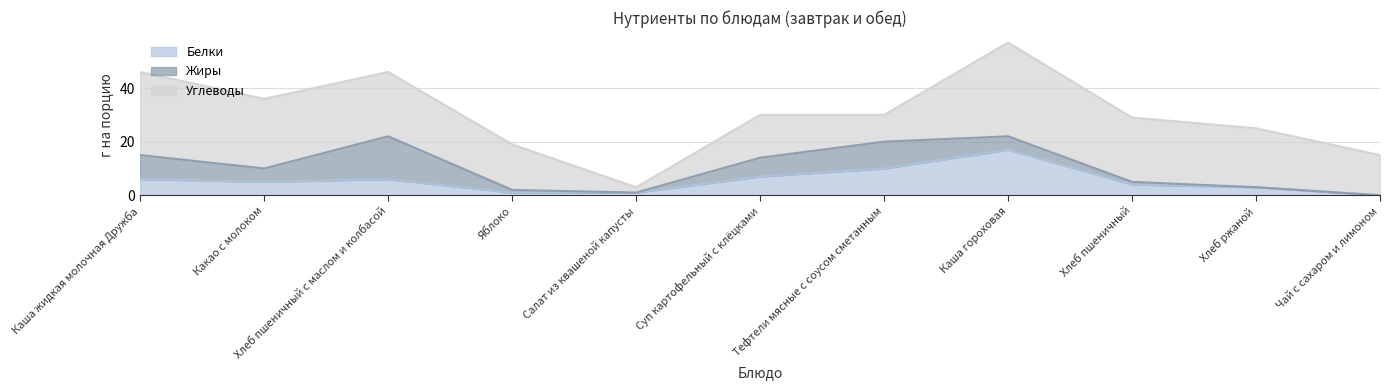

Reading right to left, list all the values displayed in this chart.

Белки: 0	3	4	17	10	7	1	1	6	5	6
Жиры: 0	0	1	5	10	7	0	1	16	5	9
Углеводы: 15	22	24	35	10	16	2	17	24	26	31